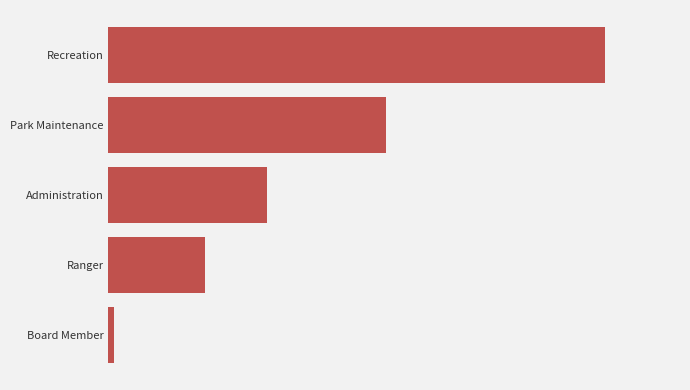

Are the bars horizontal?

Yes